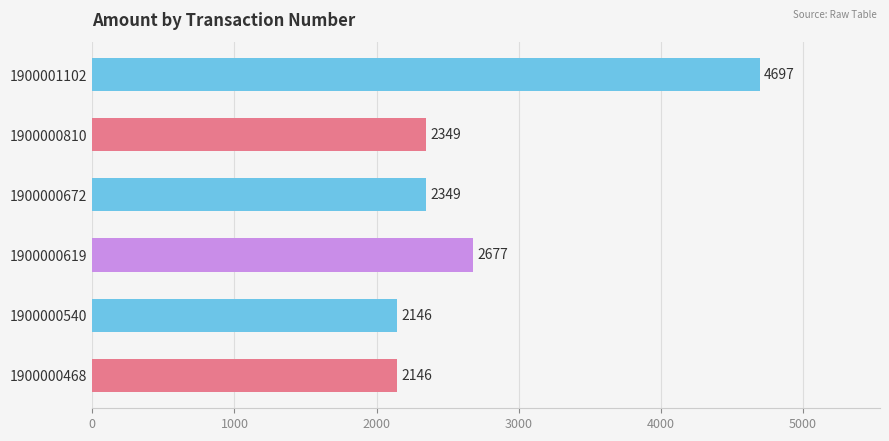

What is the approximate value at 1900000810, to the nearest 100?

2300